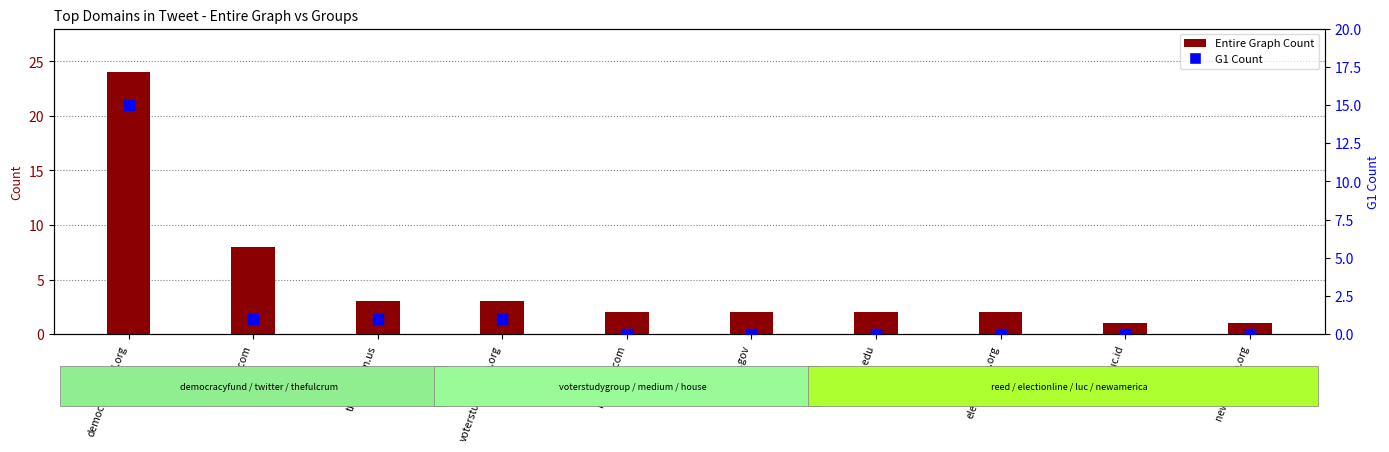

Which series contains the lowest Y value?

G1 Count